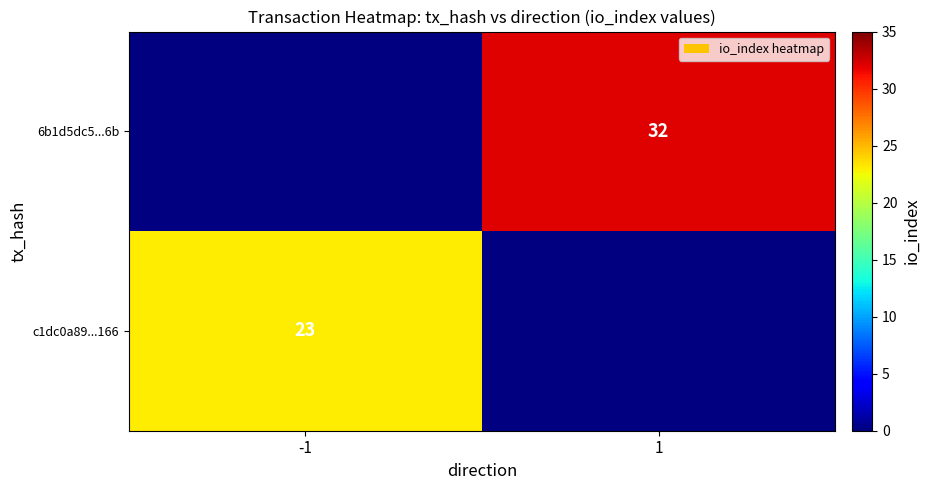

True or false: c1dc0a89...166 has a value of 23 at -1.

True